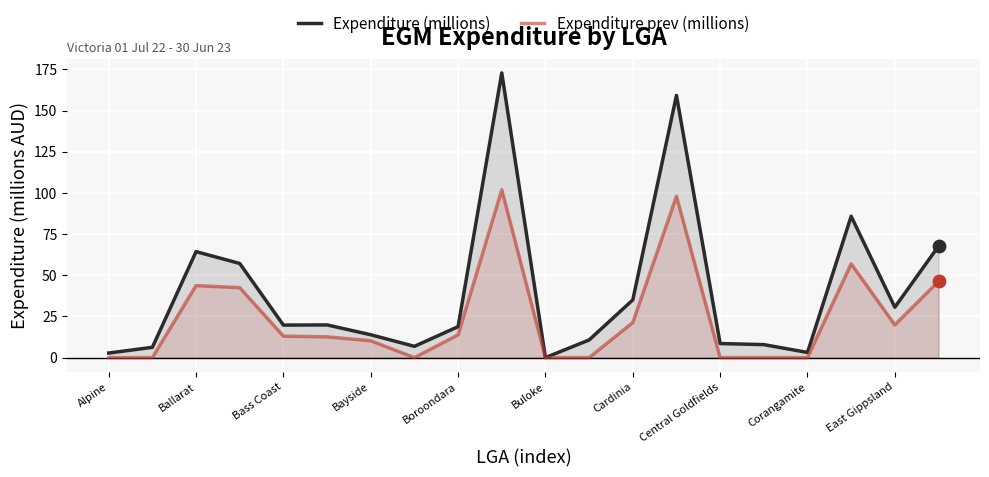

At how many categories does at least one series exceed 58?

5